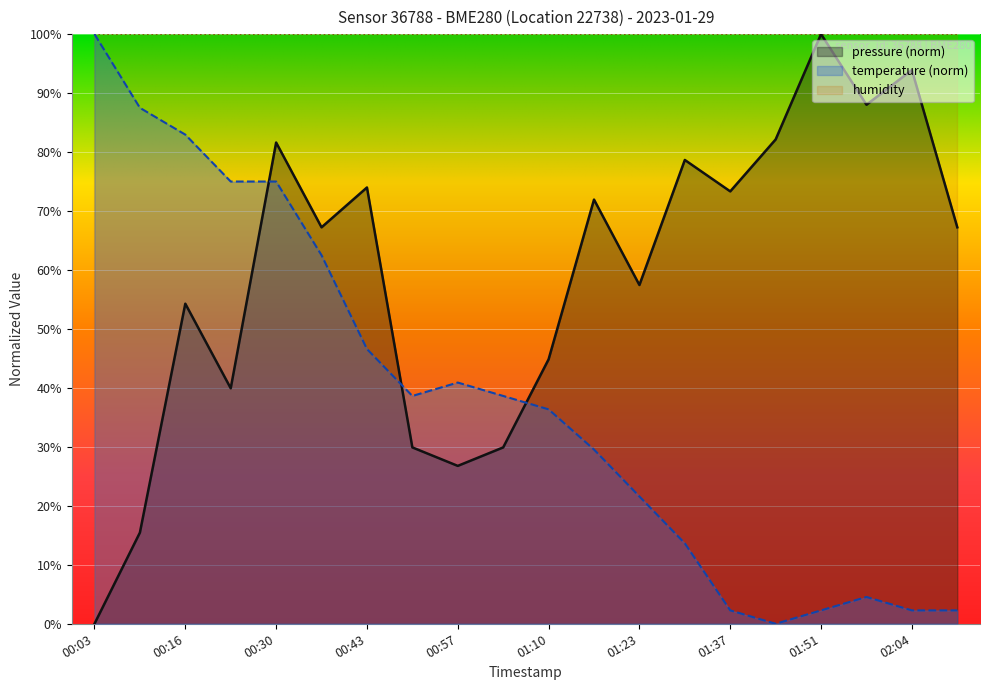

How many intersections are there between pressure and temperature?

3